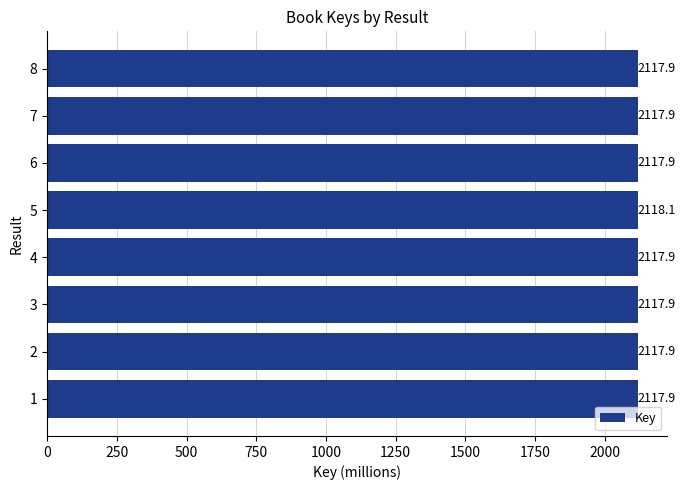

How many values are between 2117 and 2118?

7